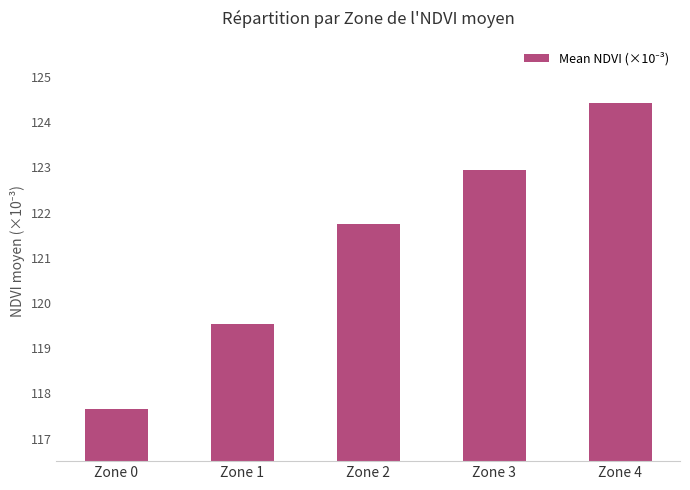

Approximately how many times larger is the value at Zone 3 compared to Zone 4?

1.0